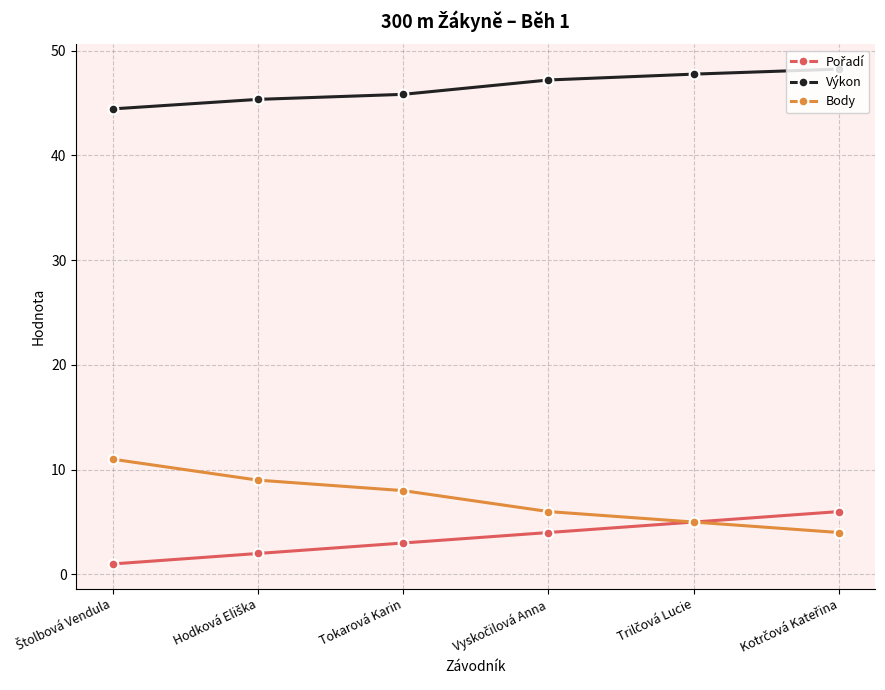

True or false: Body and Výkon cross at least once.

False